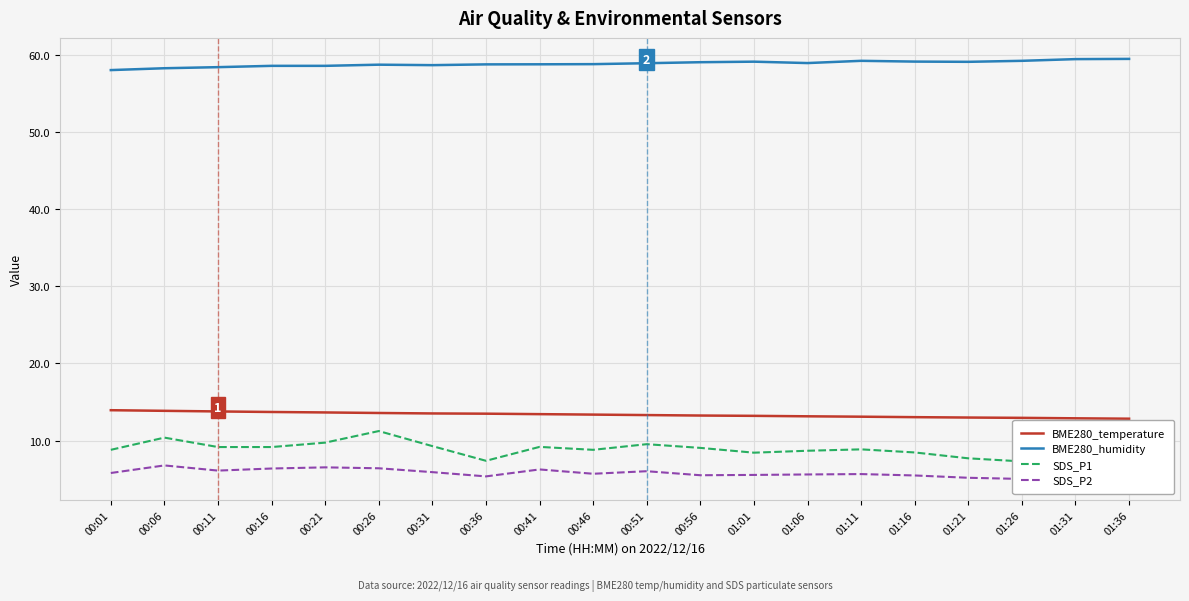

At which category is the sum across all series the highest?

00:26